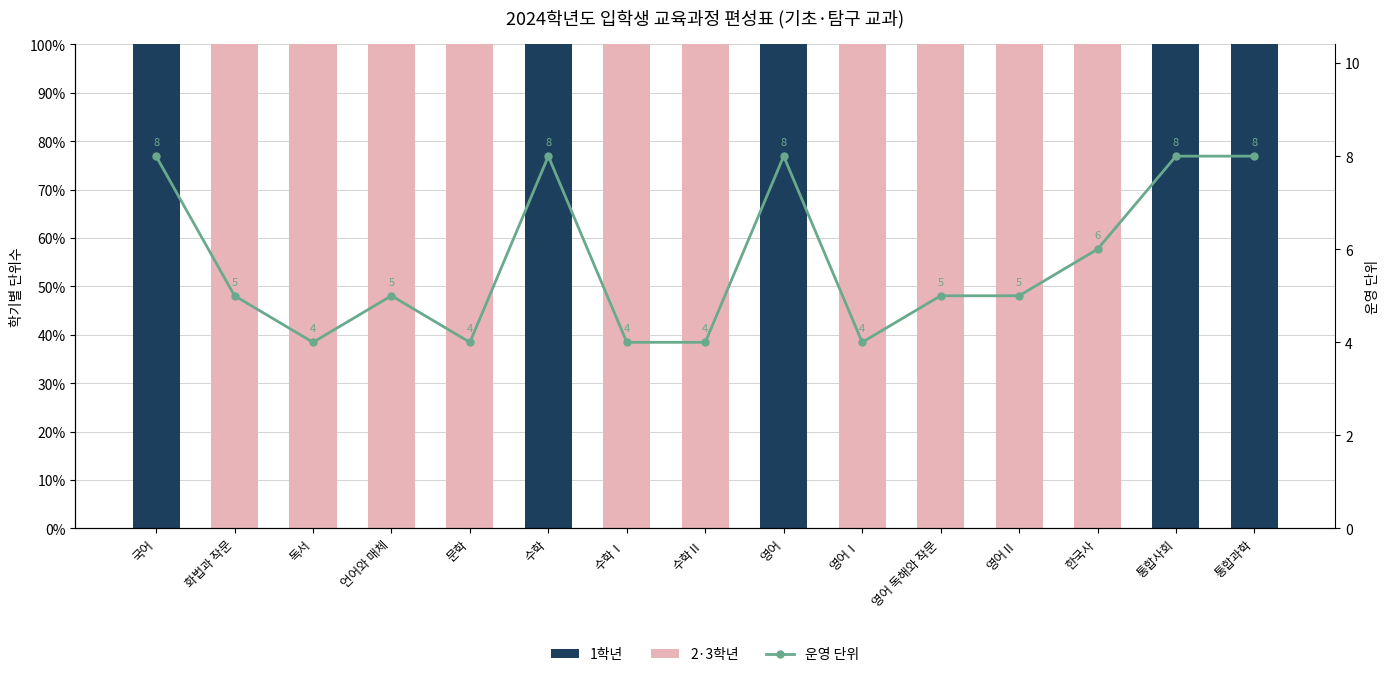

What value does the 2·3학년 series have at 한국사?

1